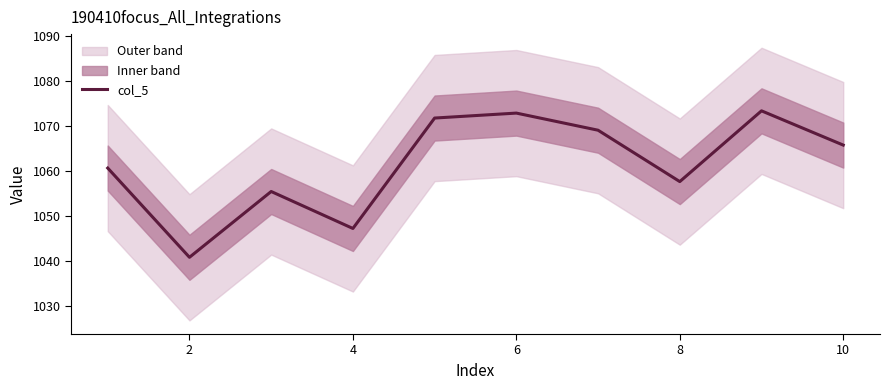

Is it true that col_5 equals 1065.8 at 10?

True